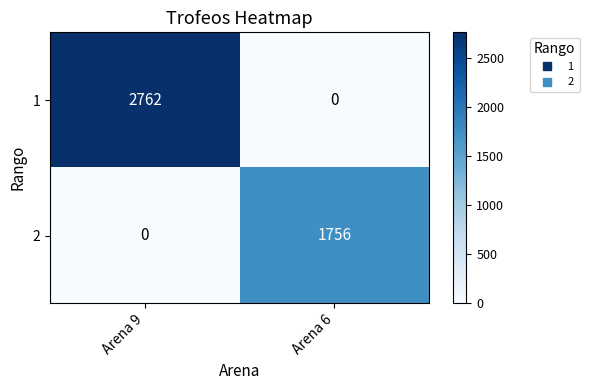

Rank the series by their average value, from lowest to highest.

2, 1